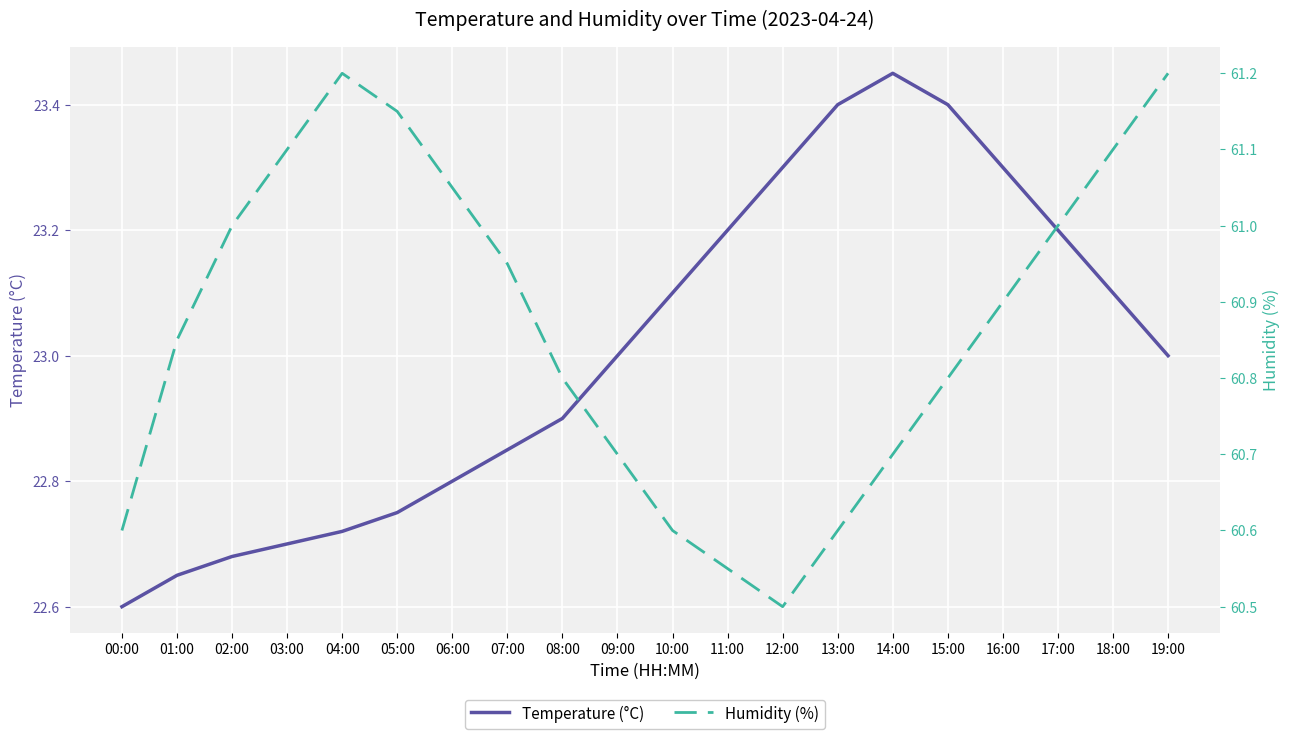

Does the chart display data point markers on the line(s)?

No